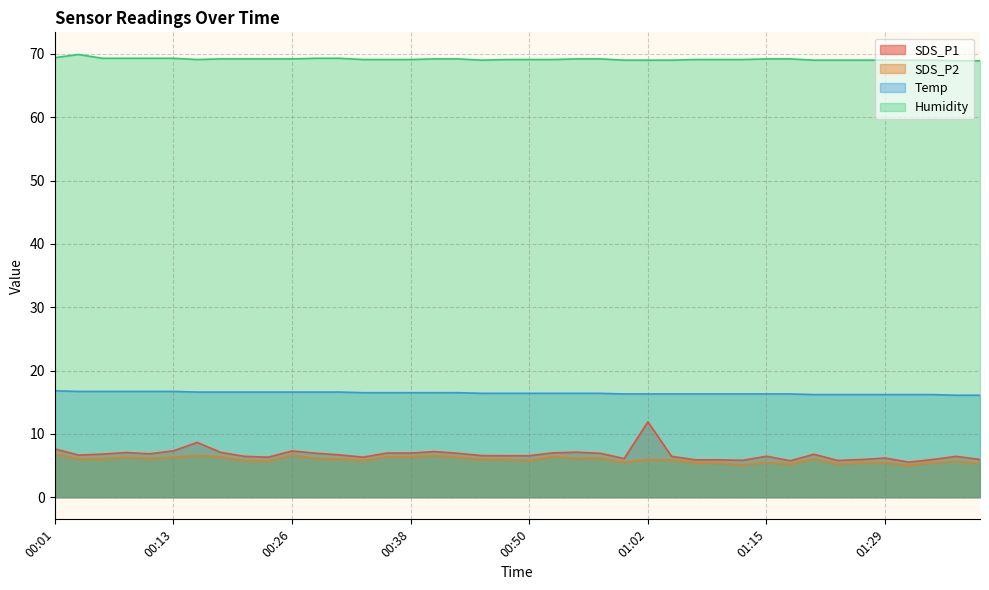

Where is SDS_P2 nearest to the value 5?

01:31